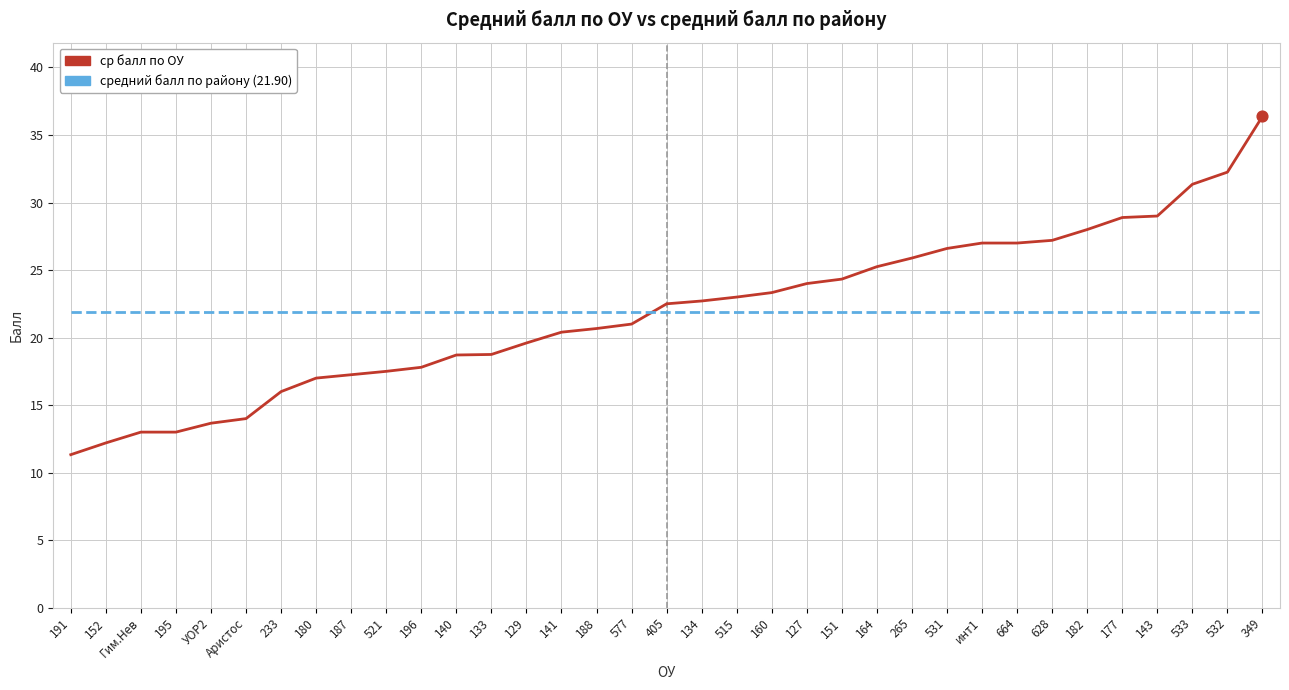

What is the total value across all series at 405?

44.4